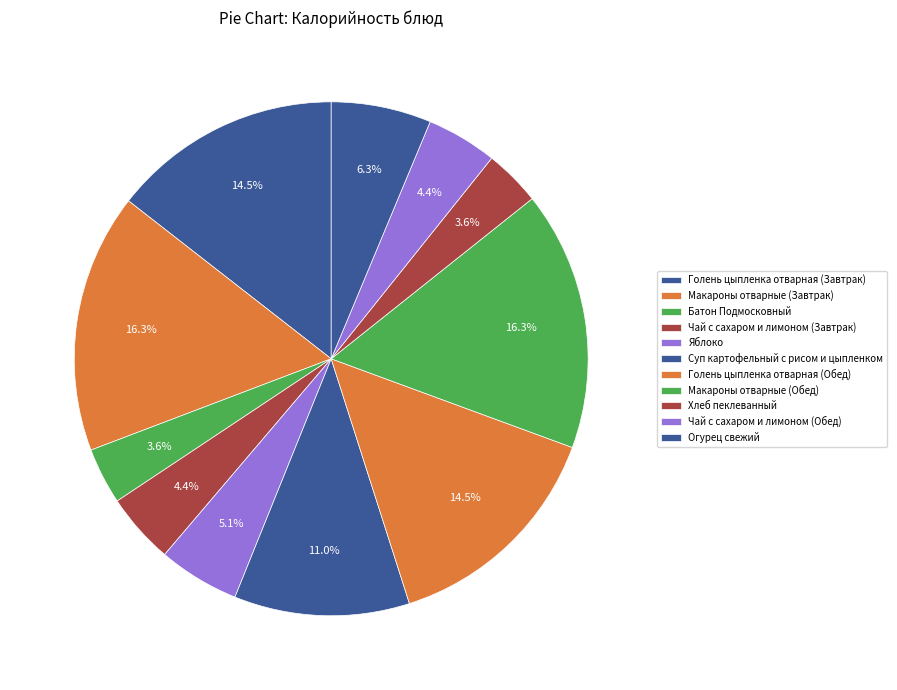

To the nearest percent, what is the combined percentage of Чай с сахаром и лимоном (Обед) and Огурец свежий?

11%